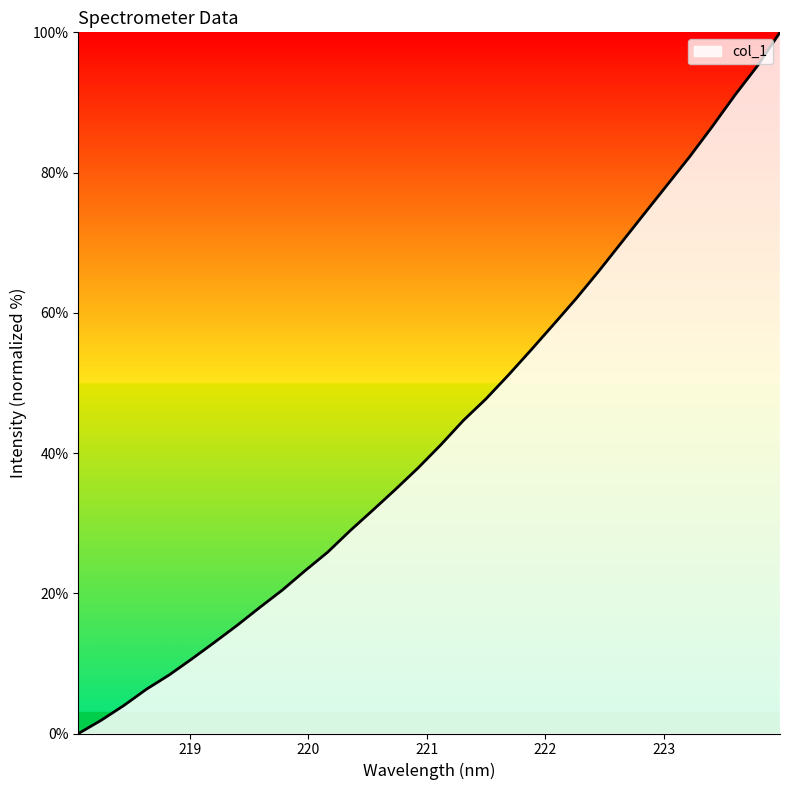

Does the chart have visible grid lines?

No